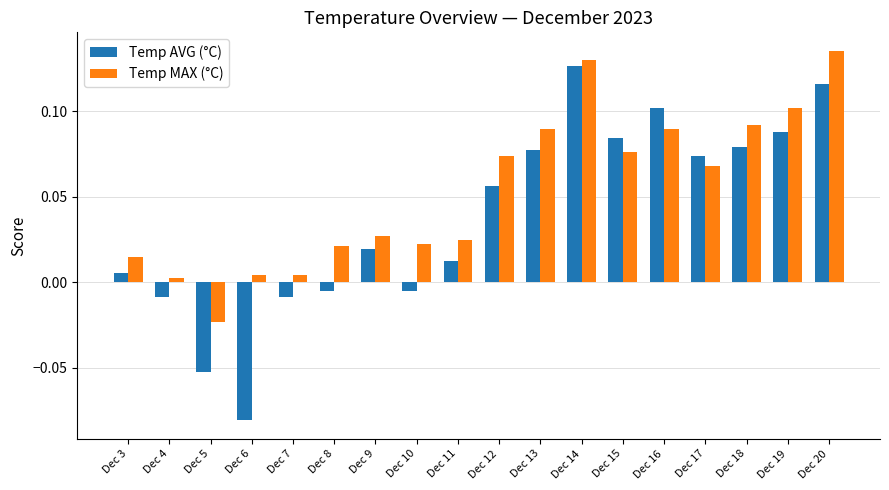

Which label corresponds to the largest value in the chart?

Dec 20